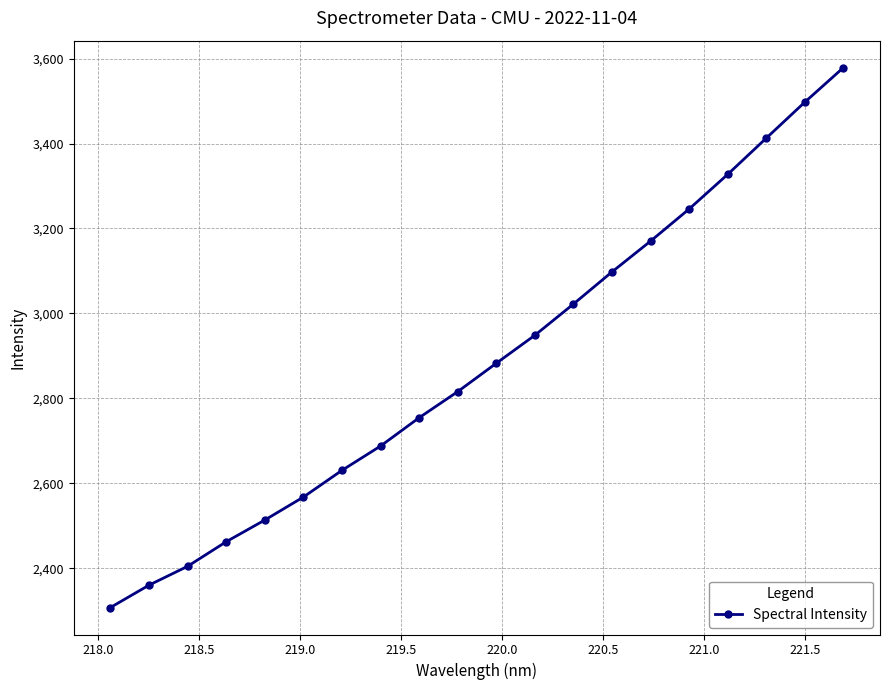

True or false: there are more than 0 points higher than both neighbors.

False